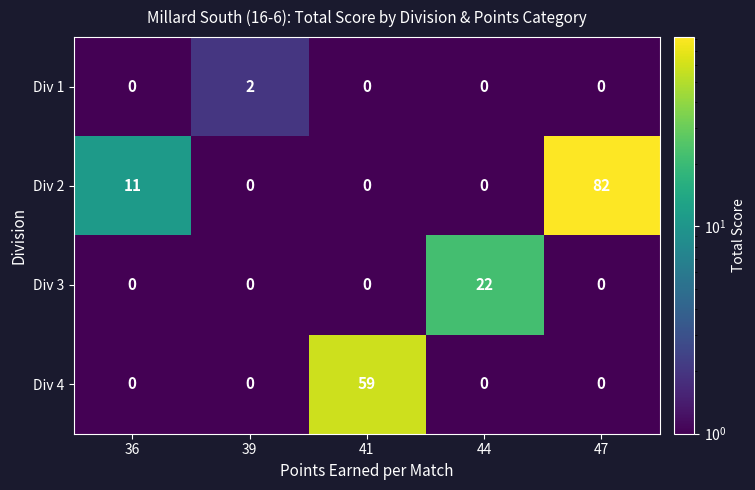

Which series changed the most between 39 and 41?

Div 4